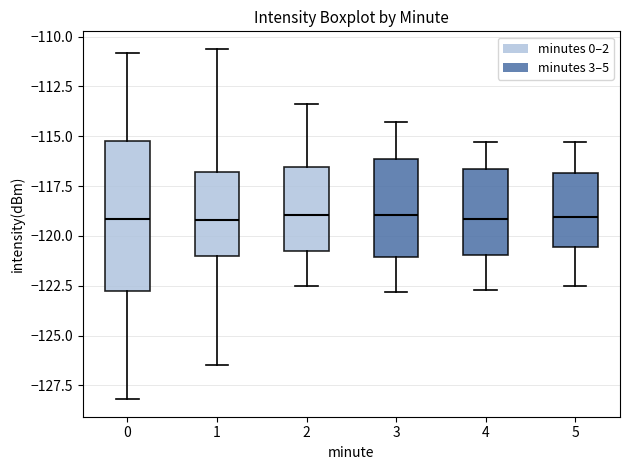

Reading left to right, read every box against the y-axis: the position of its median line, the range the box covers, and the ends of its whiskers. The values are not printed on the chart, so give them approximately, as read against the axis.

0: median -119.0, box -123.0 to -115.0, whiskers -128.0 to -111.0
1: median -119.0, box -121.0 to -117.0, whiskers -126.5 to -110.5
2: median -119.0, box -120.5 to -116.5, whiskers -122.5 to -113.5
3: median -119.0, box -121.0 to -116.0, whiskers -123.0 to -114.5
4: median -119.0, box -121.0 to -116.5, whiskers -122.5 to -115.5
5: median -119.0, box -120.5 to -117.0, whiskers -122.5 to -115.5